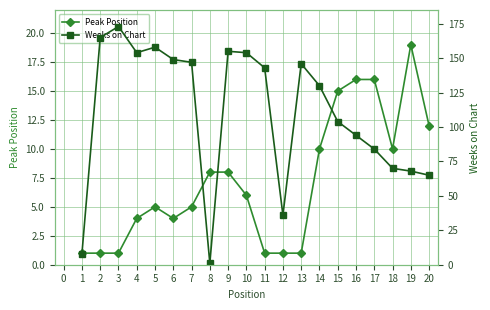

The Peak Position series shows 16 at 16. True or false?

True